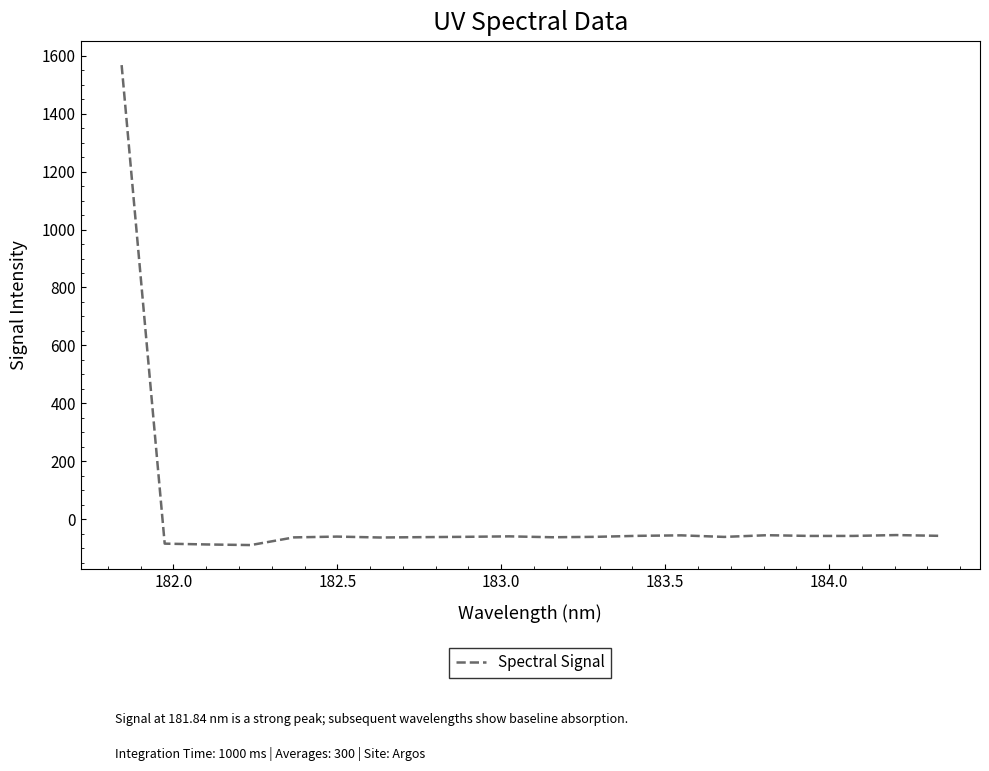

How many lines are shown in the chart?

1